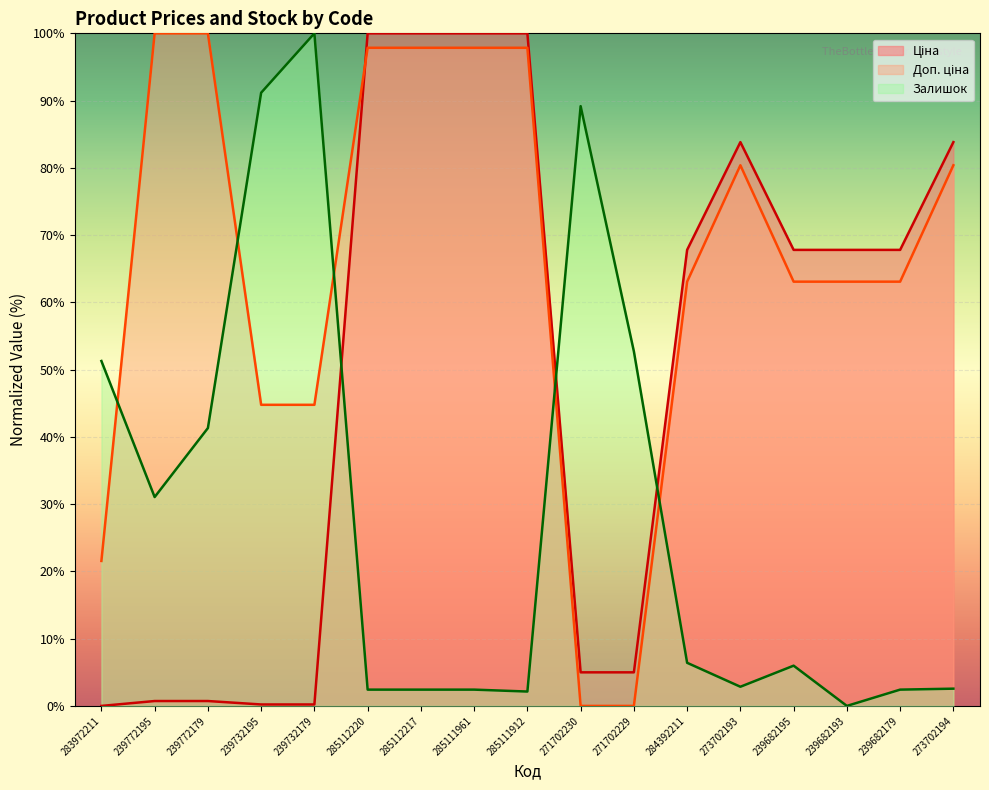

What are all the series names shown in the legend?

Ціна, Доп. ціна, Залишок